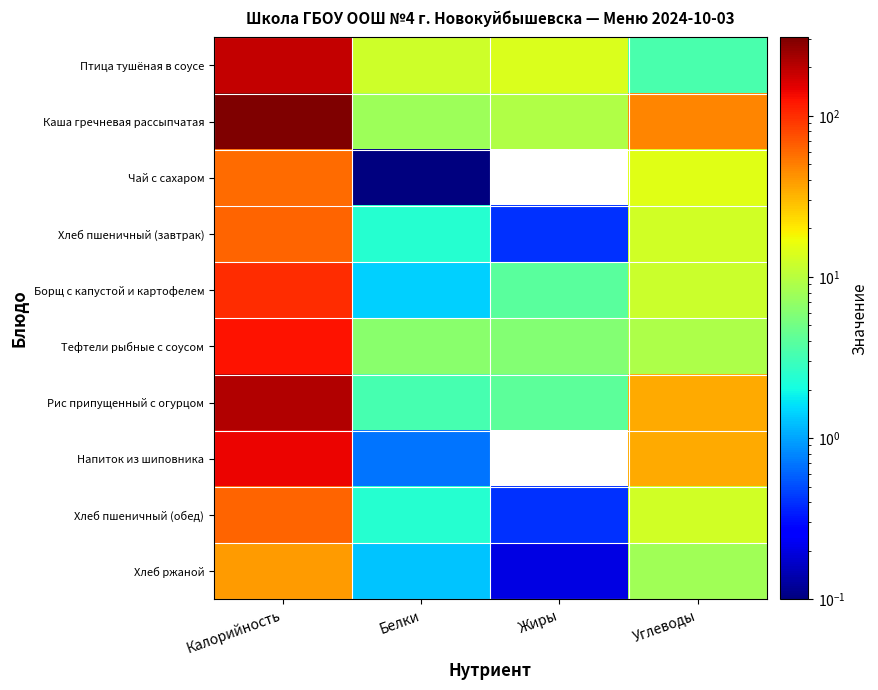

The value of Каша гречневая рассыпчатая at Калорийность is 408.0. True or false?

False